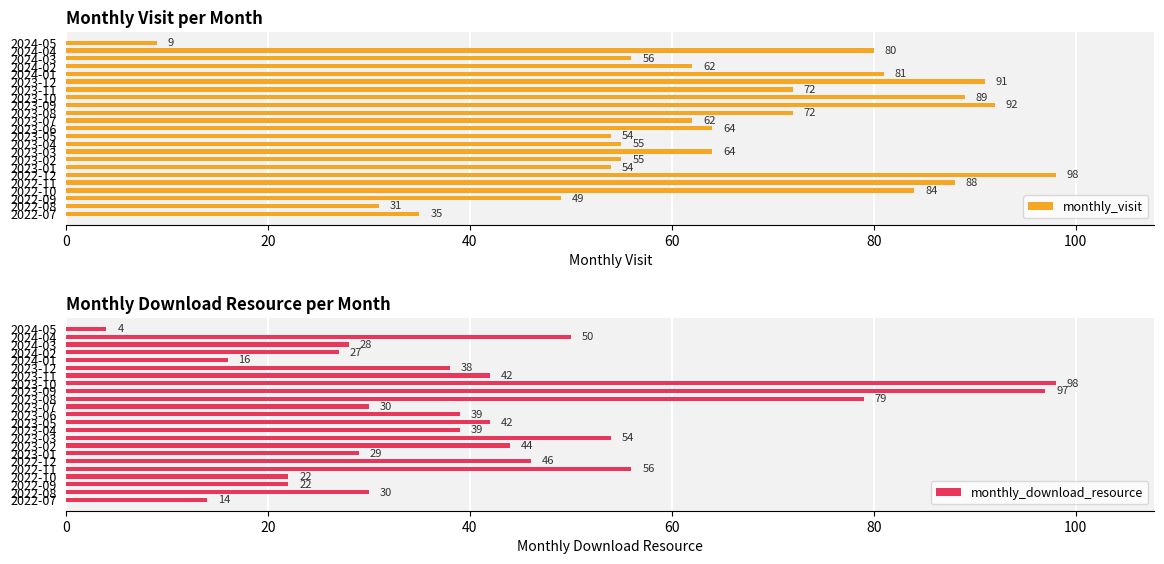

List the series in order of their peak value, highest first.

monthly_visit, monthly_download_resource